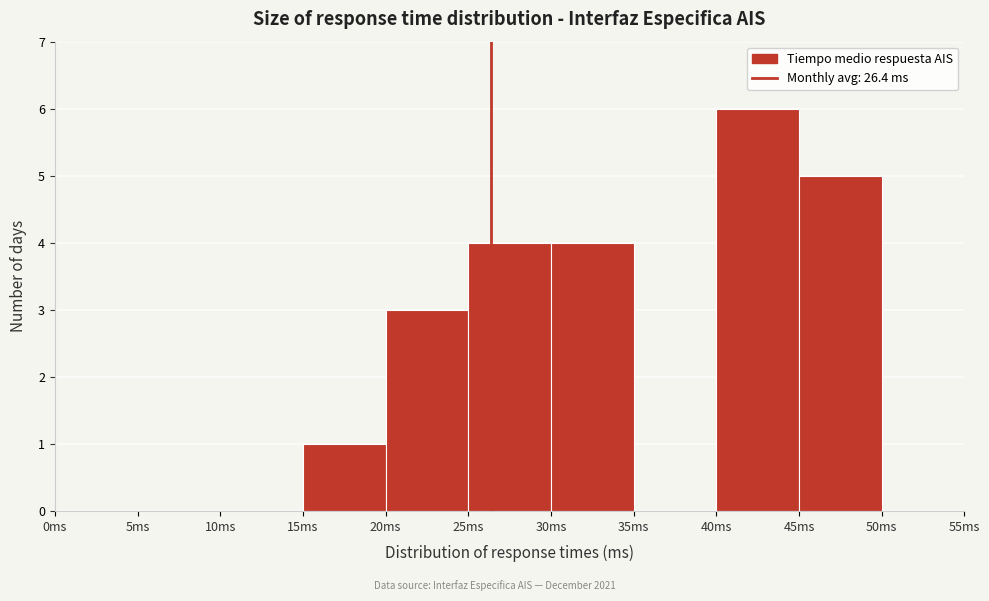

Reading left to right, transcribe this chart: for each bar, give the range it covers on the x-axis and its height. The values are not printed on the chart, so give them approximately, as read against the axis.

0 to 5: 0
5 to 10: 0
10 to 15: 0
15 to 20: 1
20 to 25: 3
25 to 30: 4
30 to 35: 4
35 to 40: 0
40 to 45: 6
45 to 50: 5
50 to 55: 0